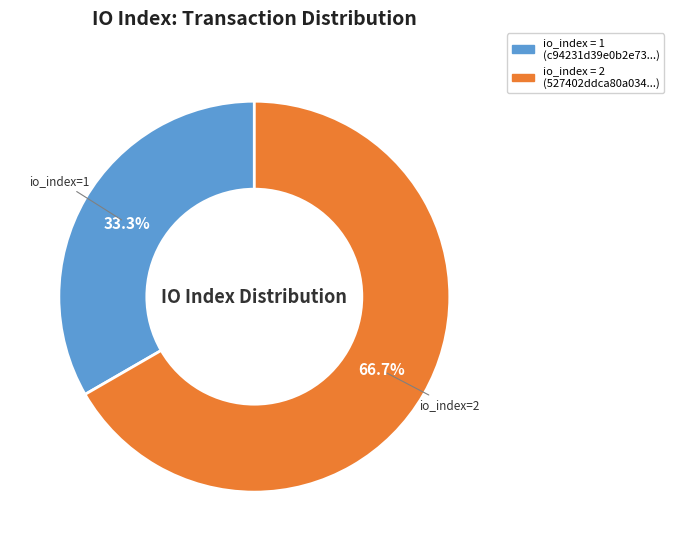

Between io_index=2 and io_index=1, which is larger?

io_index=2